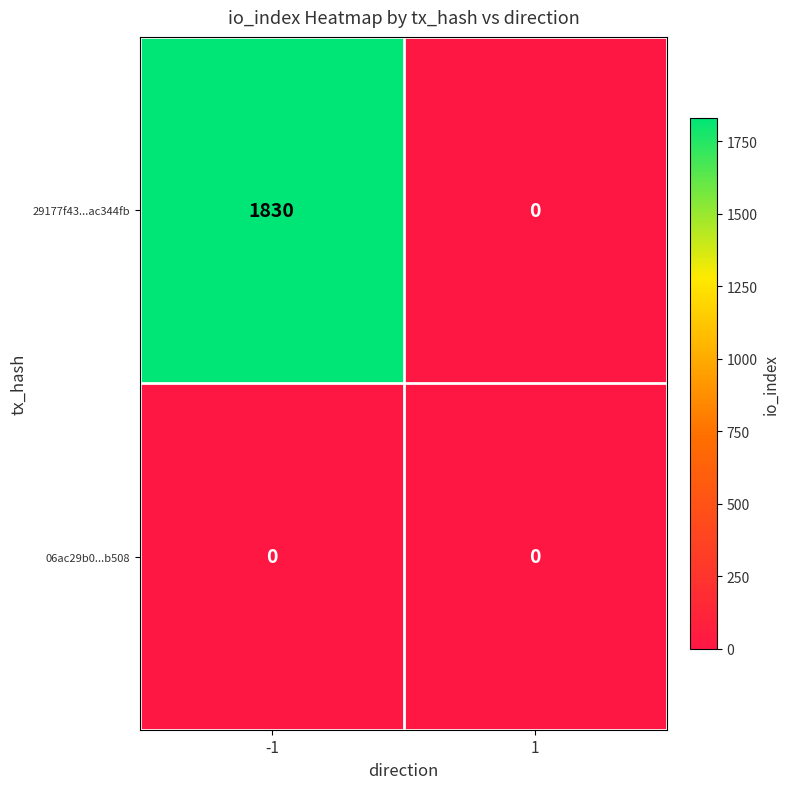

Is it true that 29177f43...ac344fb equals 1830 at -1?

True